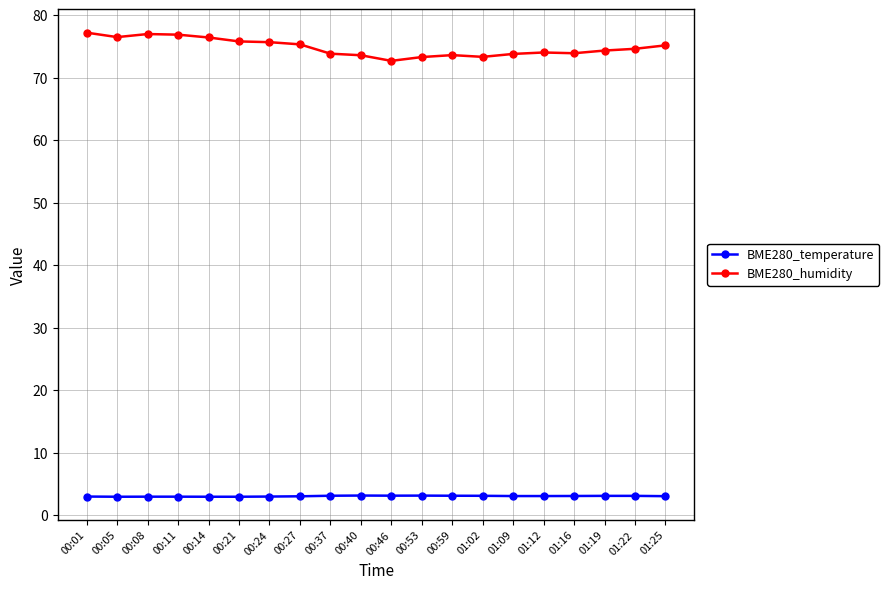

Is the value of BME280_temperature at 00:24 greater than the value of BME280_humidity at 00:27?

No